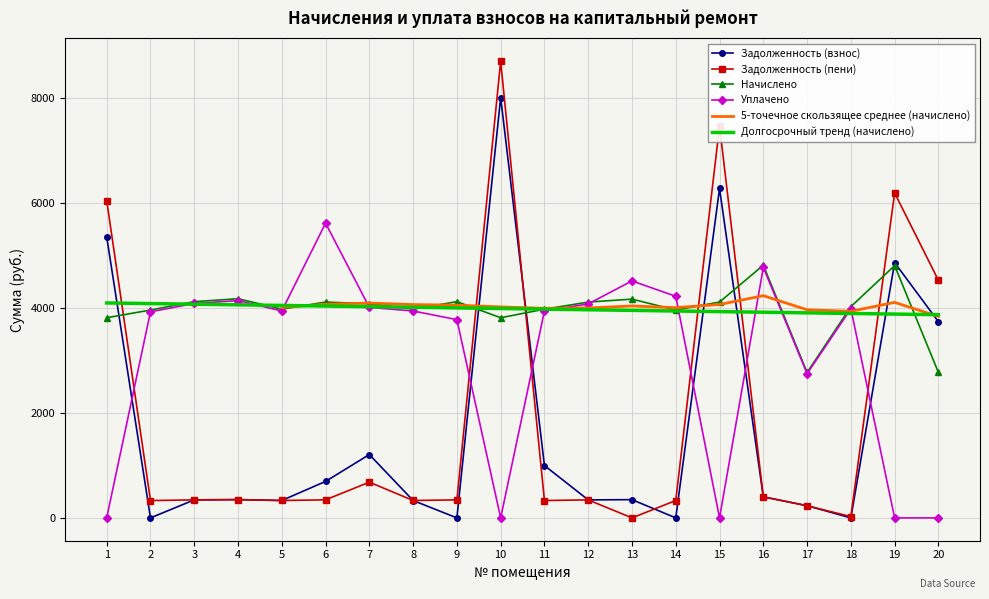

How many interior local valleys does the задолженность_пени series have?

6